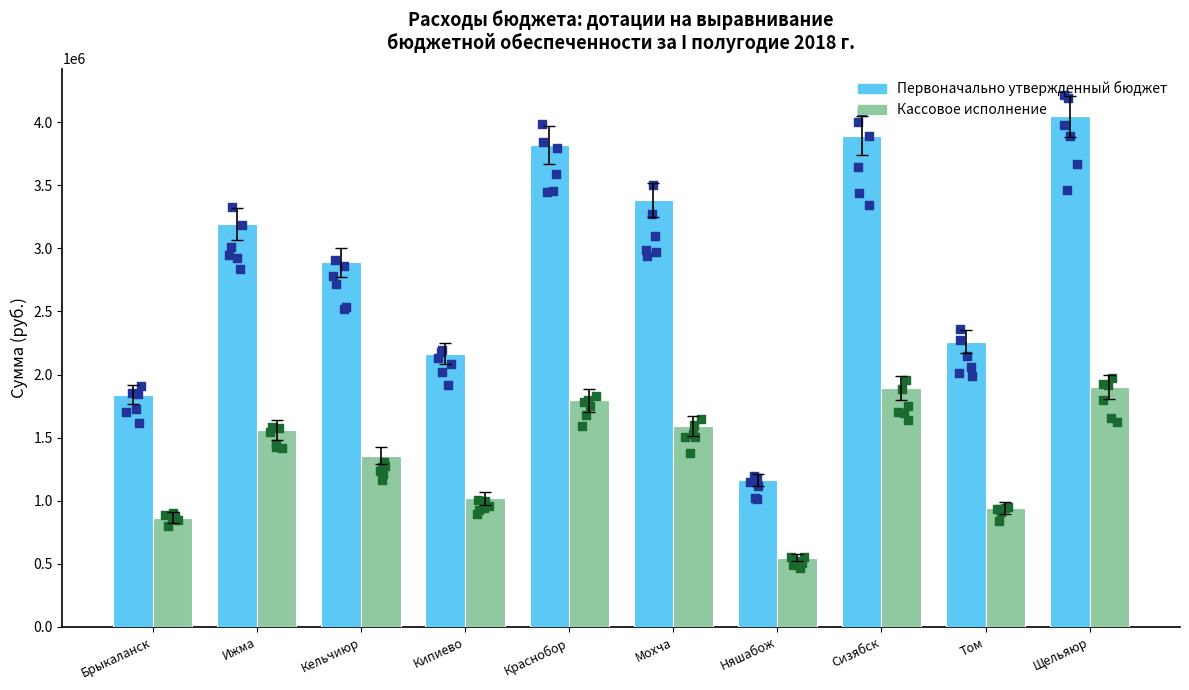

Which series has the largest total across all categories?

Первоначально утвержденный бюджет